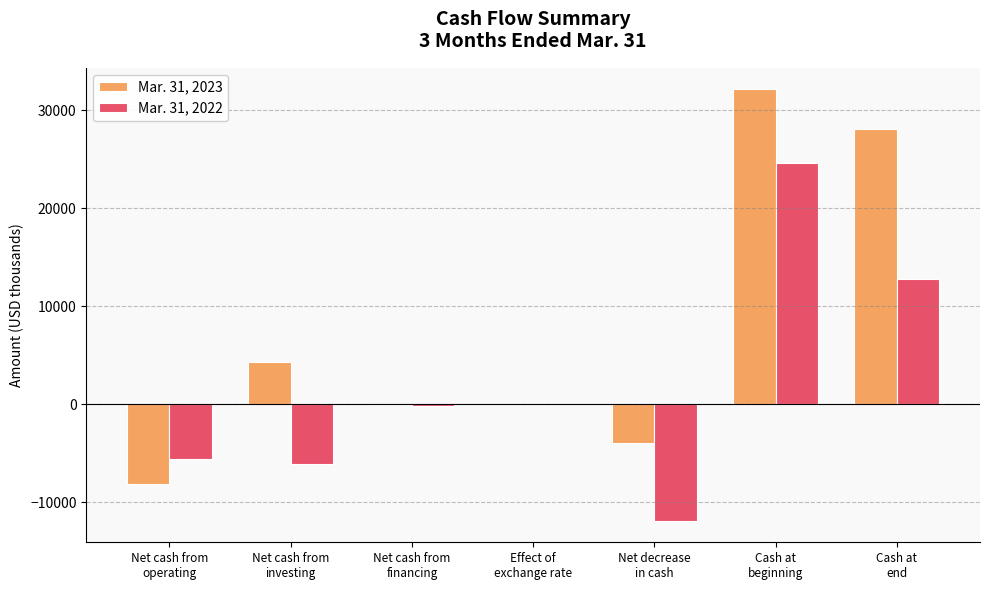

True or false: Mar. 31, 2022 has a value of 12747 at Cash at
end.

True